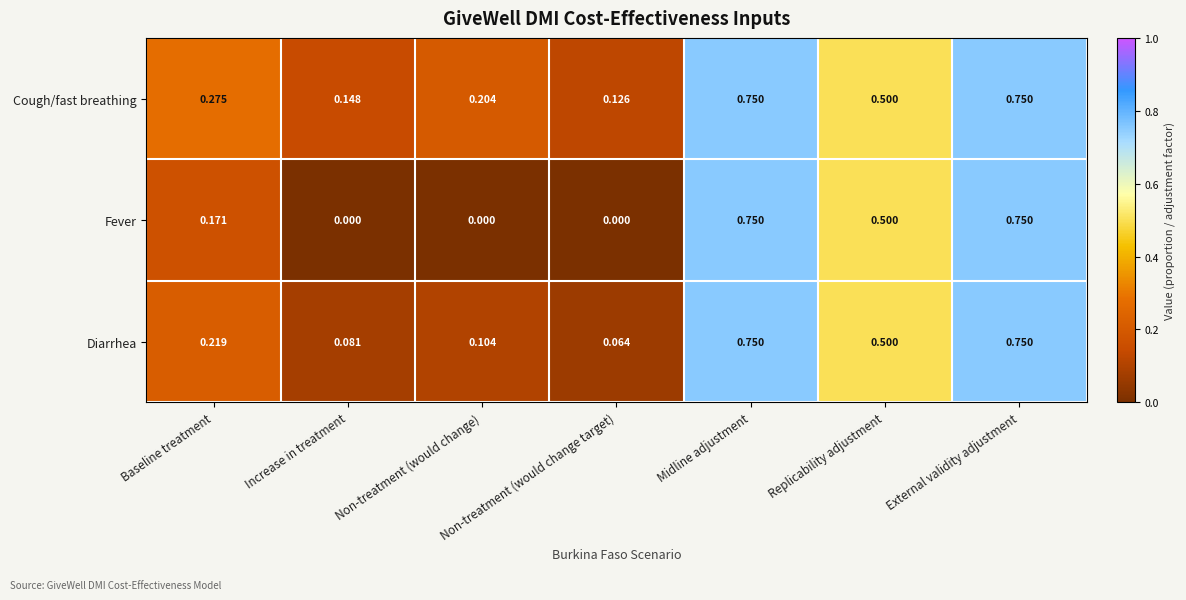

Which series has the widest spread of values?

Fever